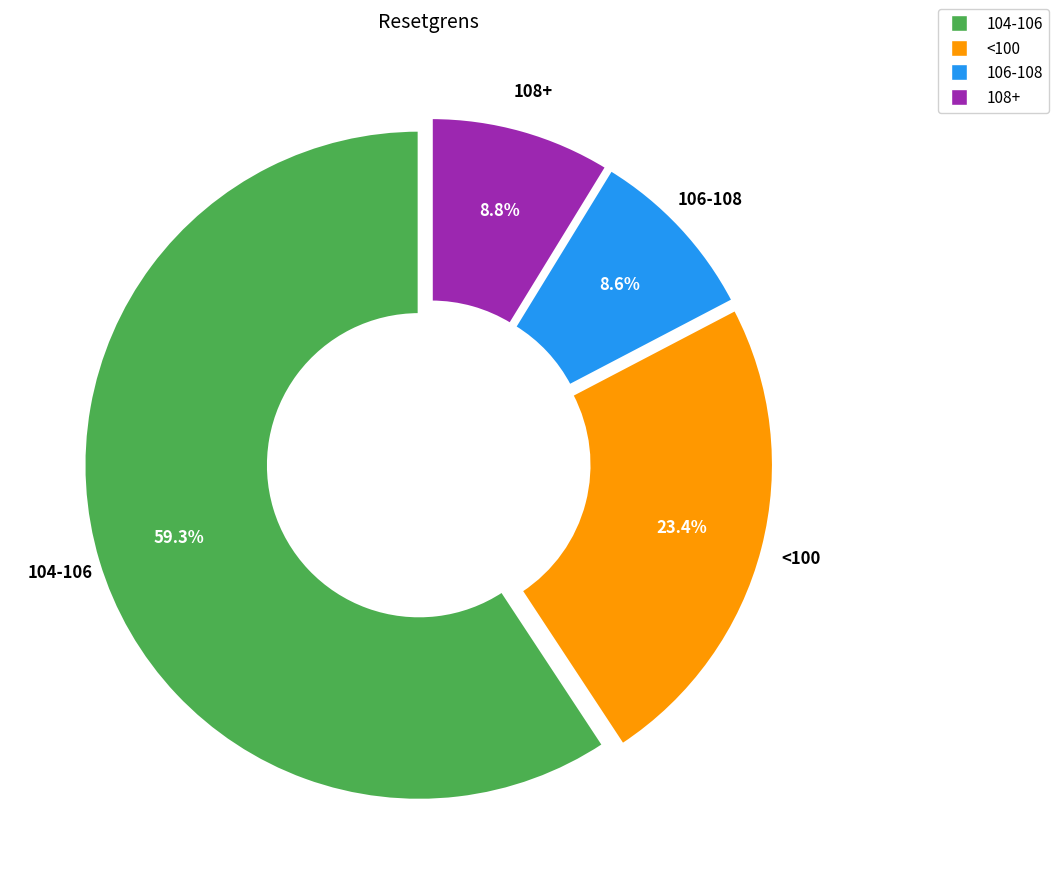

Count the number of slices in the pie.

4